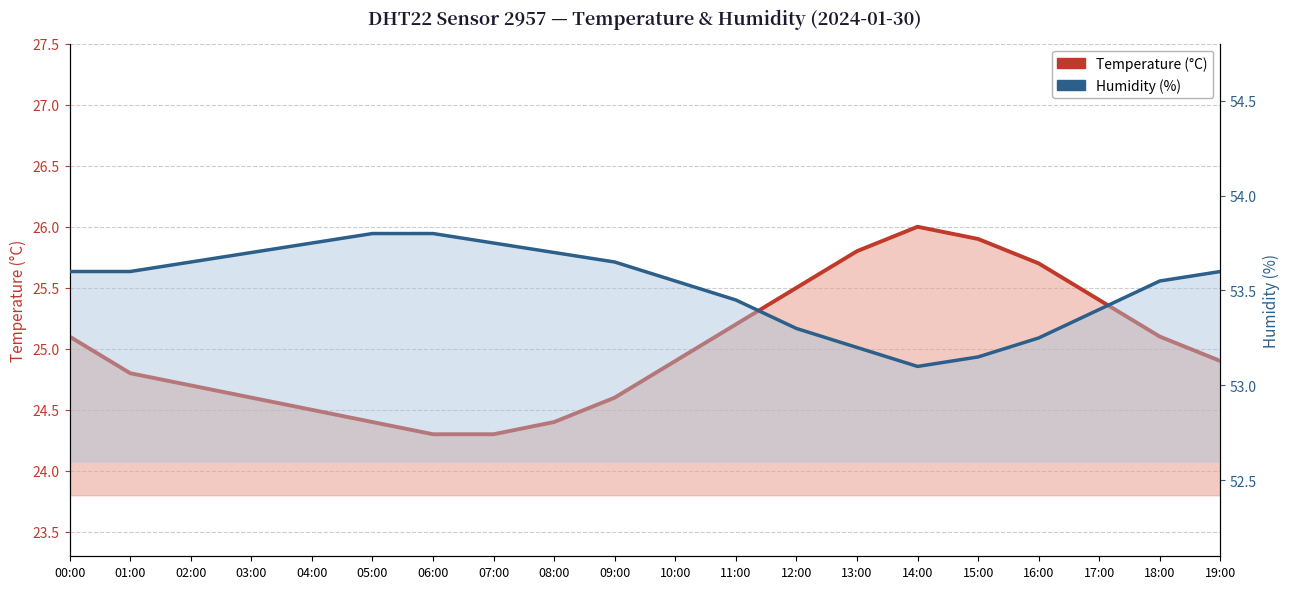

At how many categories does at least one series exceed 28?

20